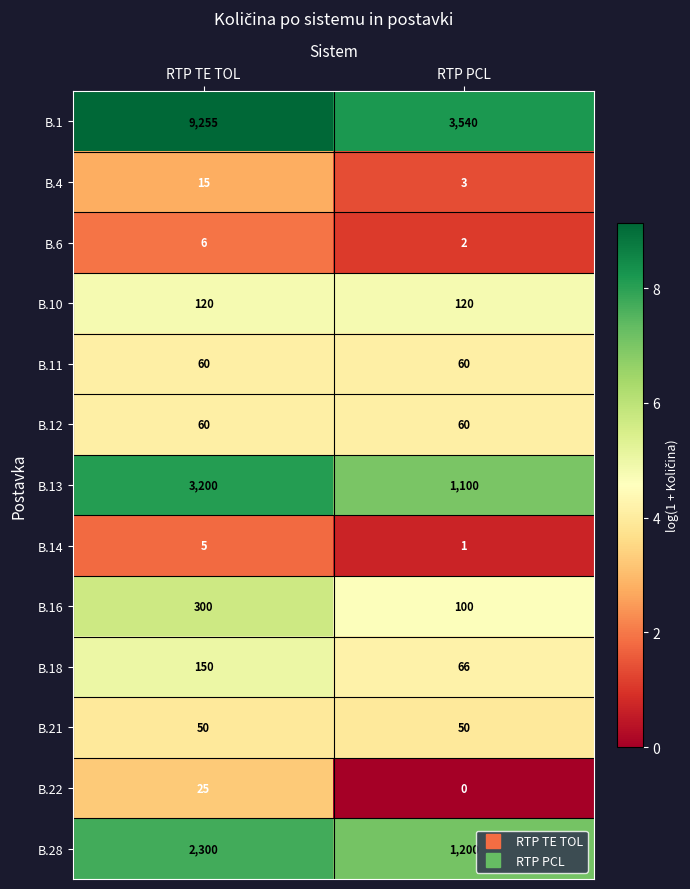

Which series has the largest range (max minus min)?

B.1